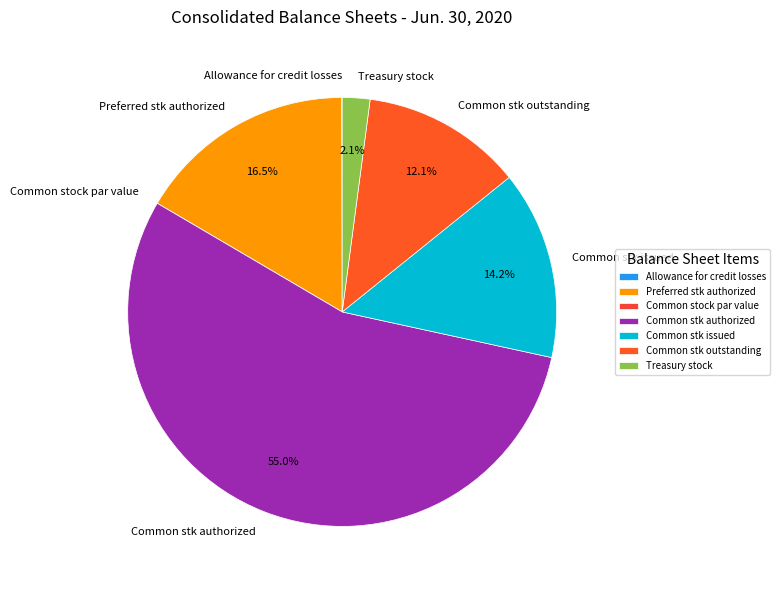

Which category has the biggest portion of the pie?

Common stk authorized